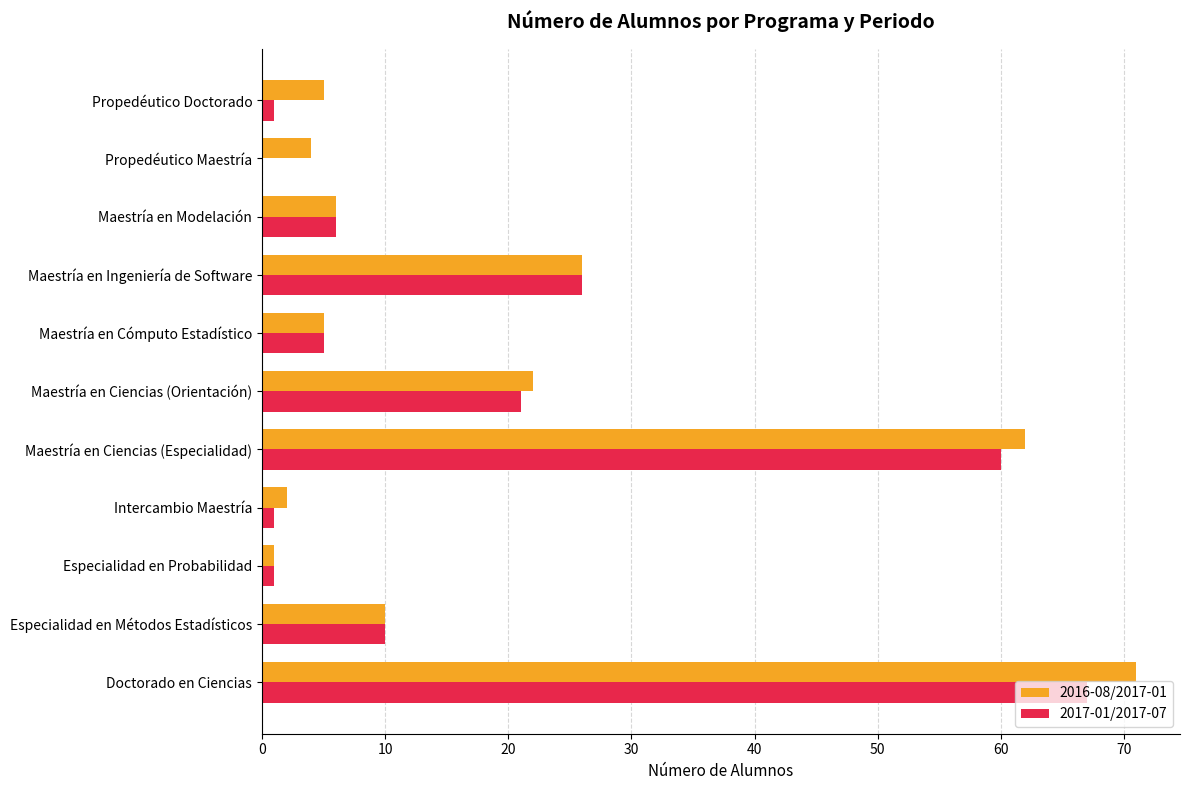

Where is 2016-08/2017-01 nearest to the value 36?

Maestría en Ingeniería de Software